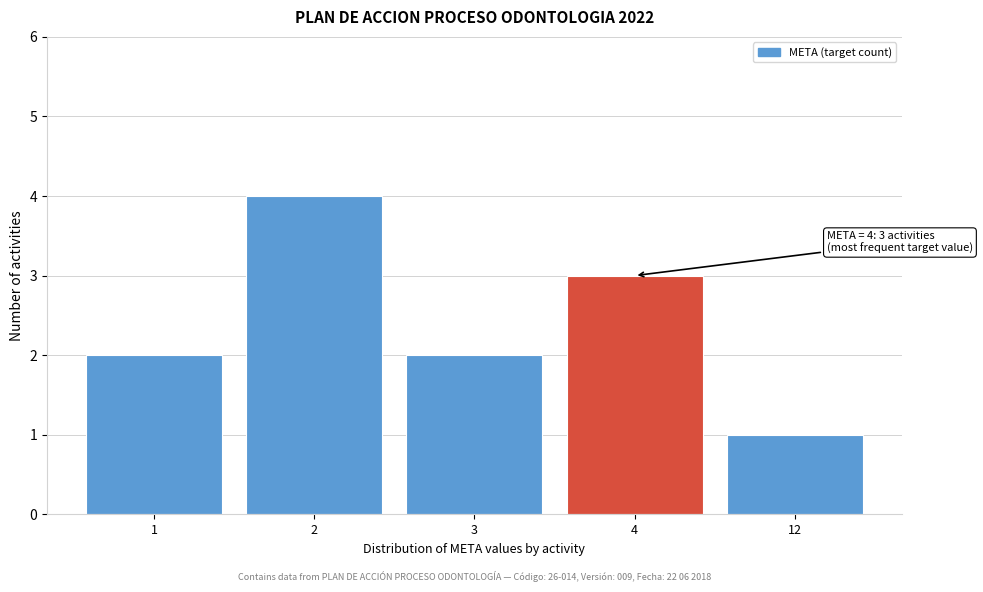

Reading right to left, what are all the values shown in this chart?

12=1	4=3	3=2	2=4	1=2